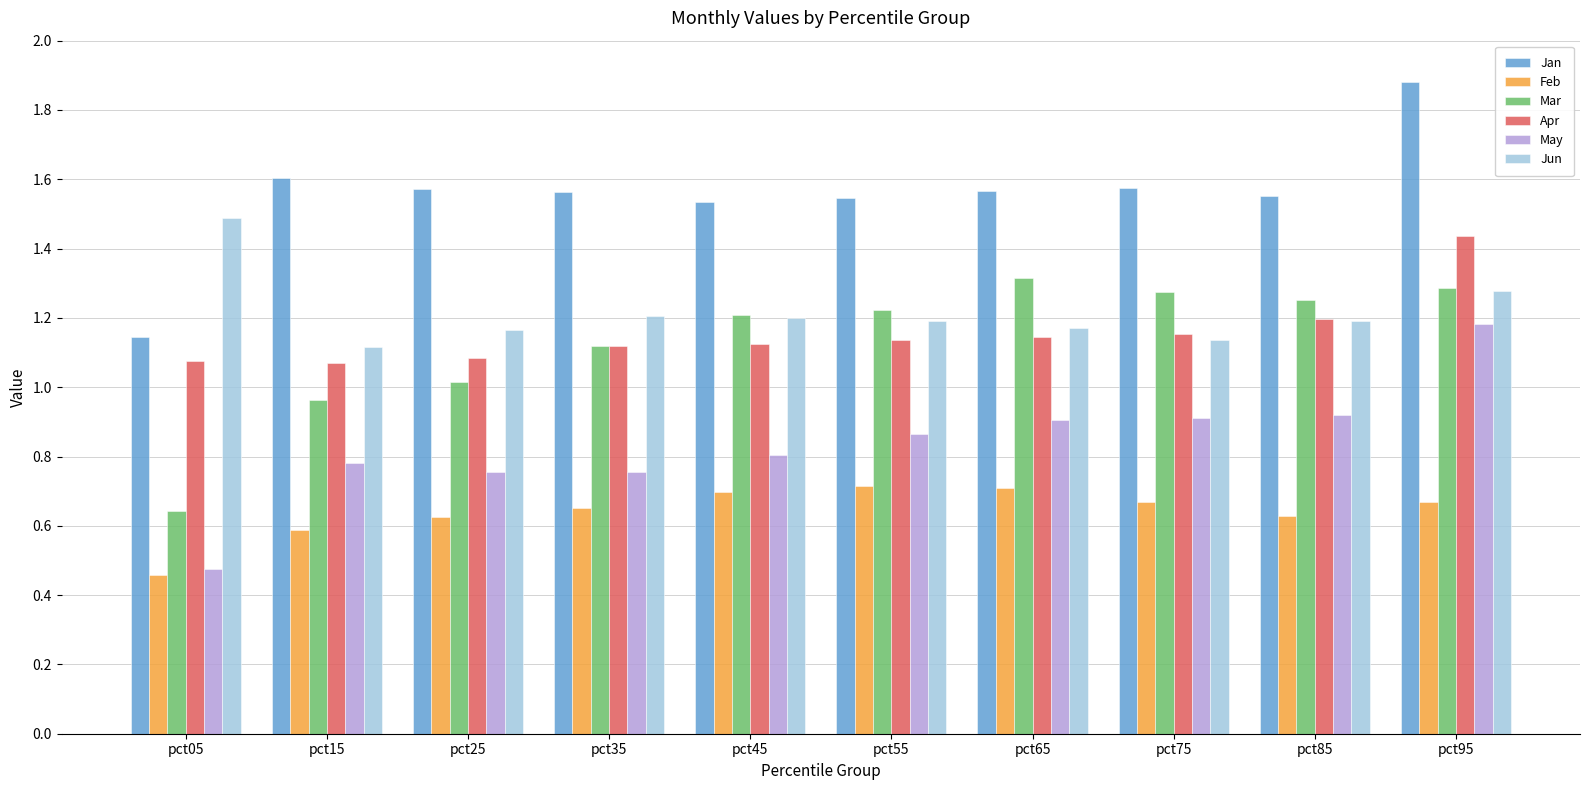

How many bars are there in each group?

6